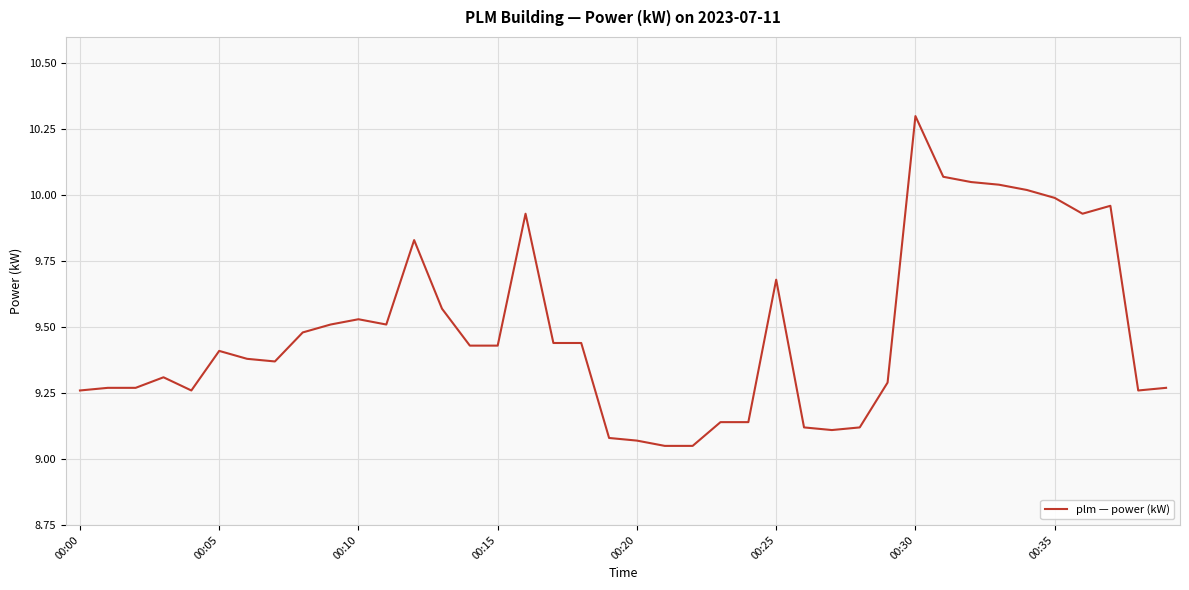

Does the chart display data point markers on the line(s)?

No